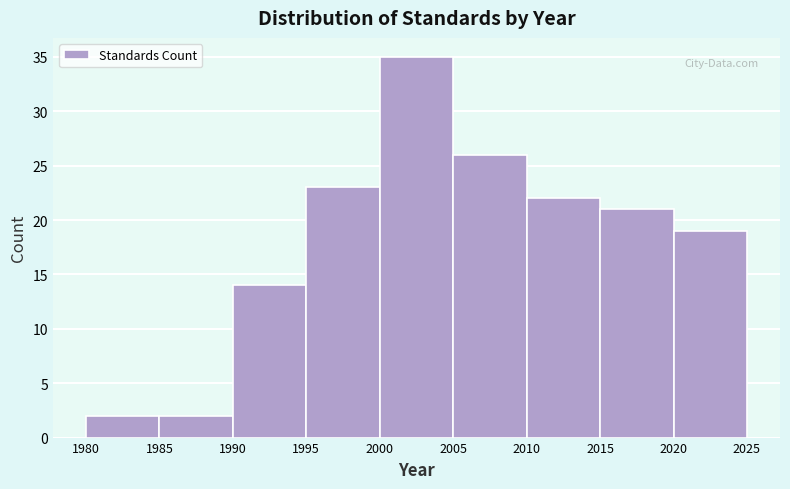

Over which range of the x-axis is the bar tallest?

2000 to 2005